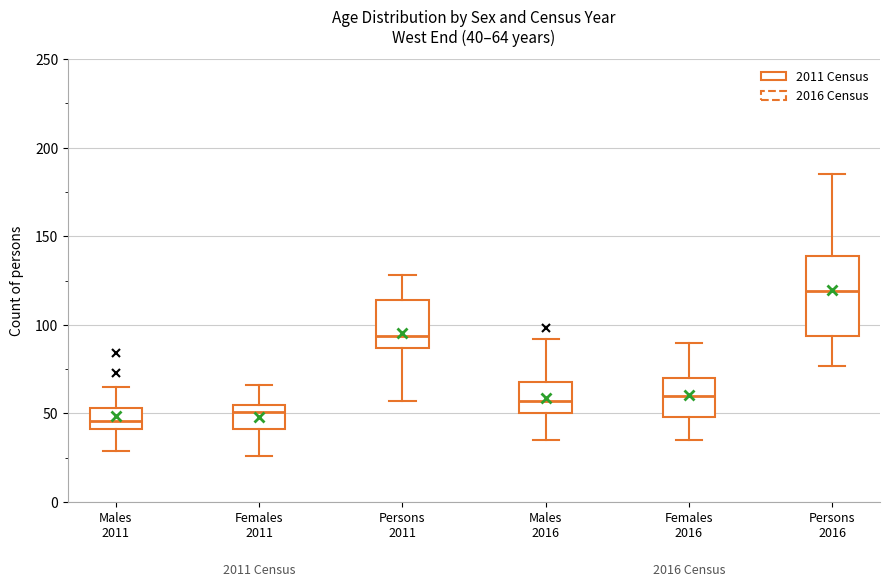

Which box has the lowest median line?

Males 2011